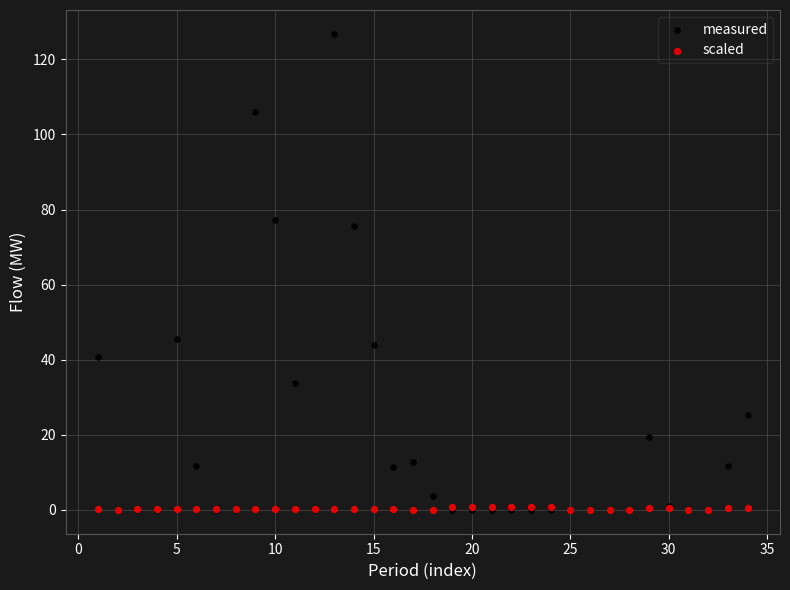

In the measured series, what Y value is closest to 63?

75.6